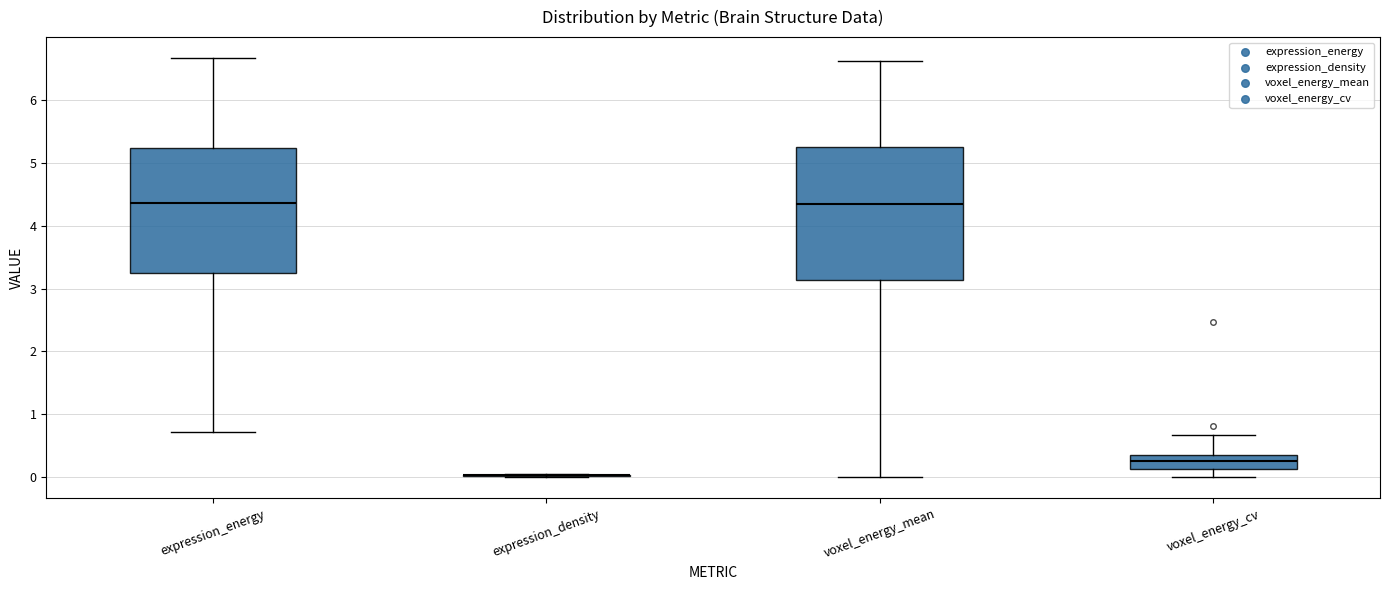

Reading left to right, transcribe this box plot: for each box, give where its median line is, the range the box spans, and where its two whiskers end, as read against the y-axis. The values are not printed on the chart, so give them approximately, as read against the axis.

expression_energy: median 4.4, box 3.2 to 5.2, whiskers 0.7 to 6.7
expression_density: box collapsed to a line at 0.0, whiskers 0.0 to 0.0
voxel_energy_mean: median 4.3, box 3.1 to 5.2, whiskers 0.0 to 6.6
voxel_energy_cv: median 0.3, box 0.1 to 0.4, whiskers 0.0 to 0.7